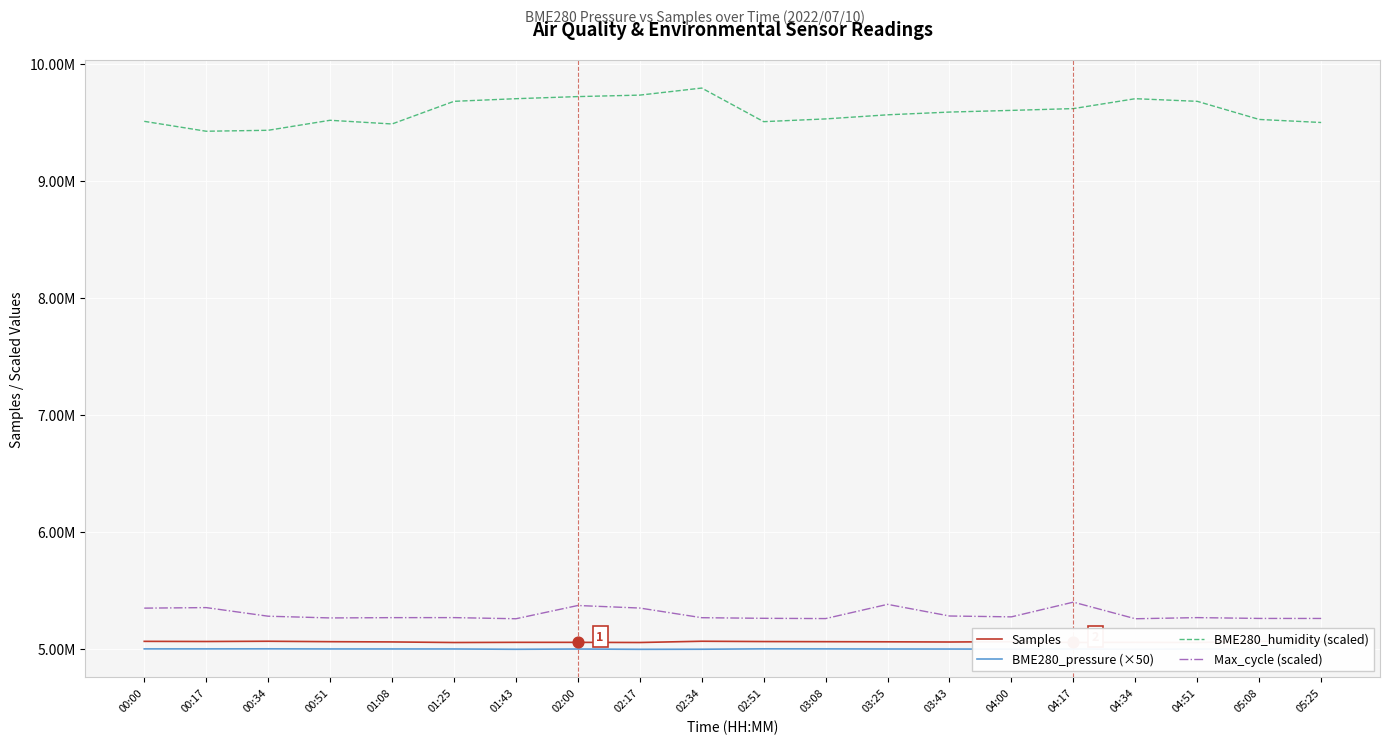

At which category is the sum across all series the highest?

02:00